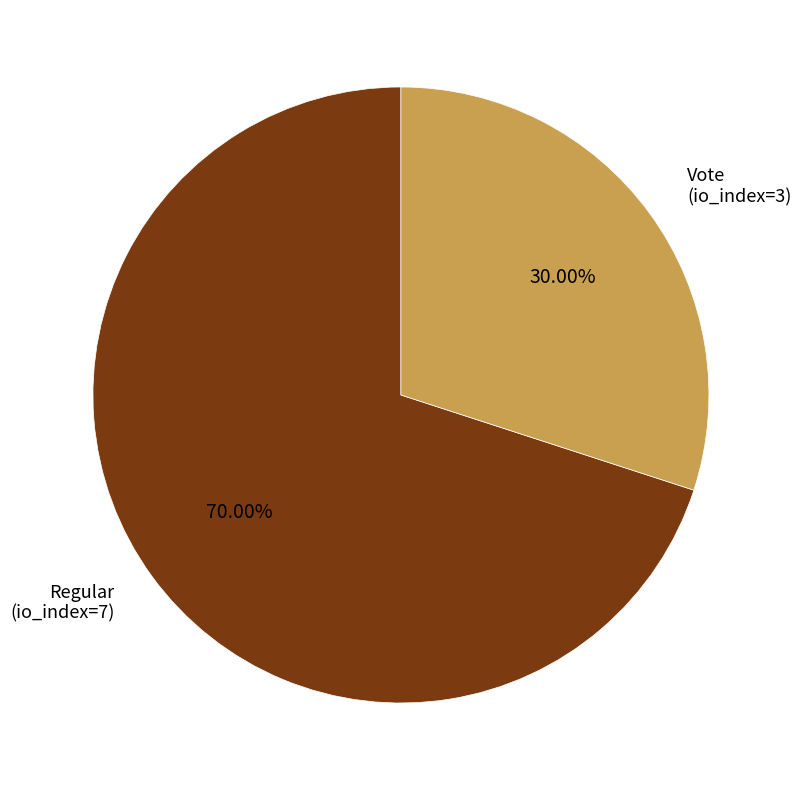

Does any single category account for the majority?

Yes